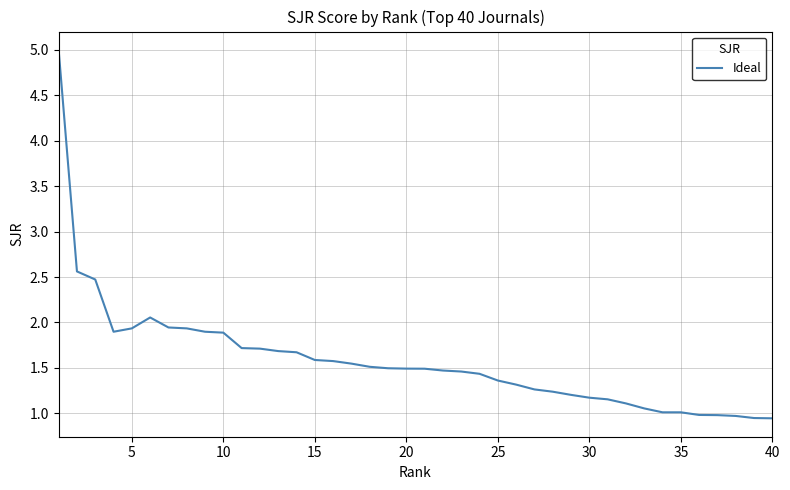

What is the difference between the maximum and minimum values?

4.1